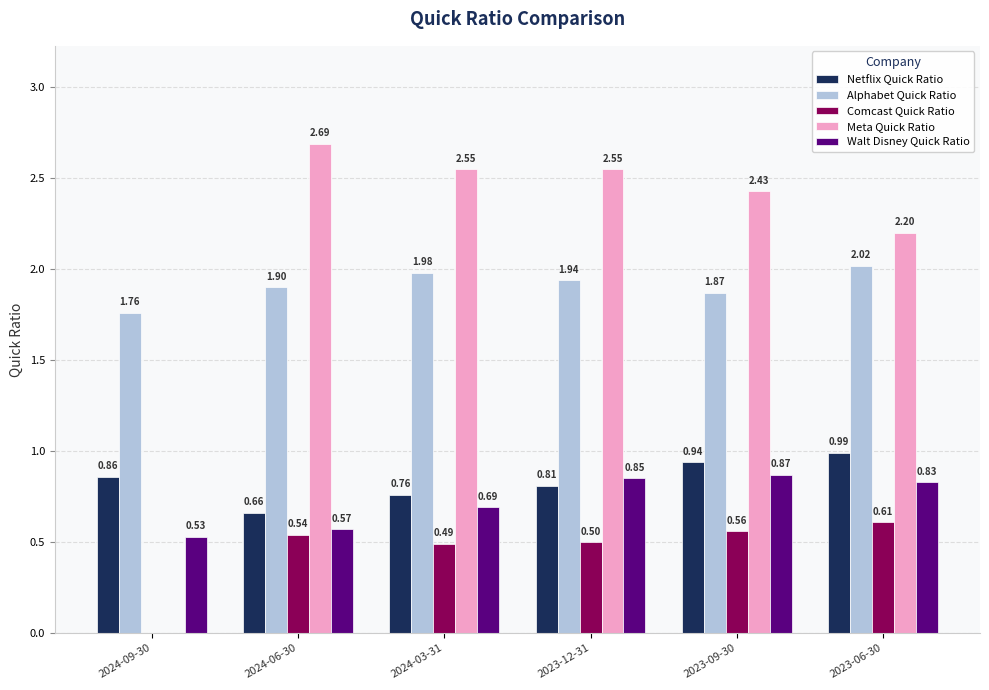

What is the sum of all Walt Disney Quick Ratio values?

4.3